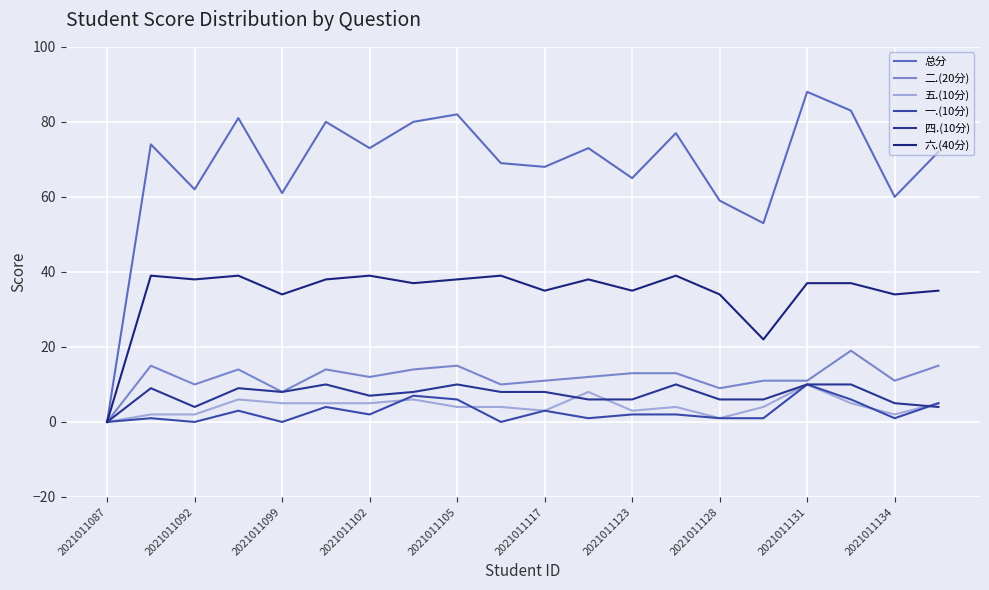

Is this an area chart (filled region under the line)?

No